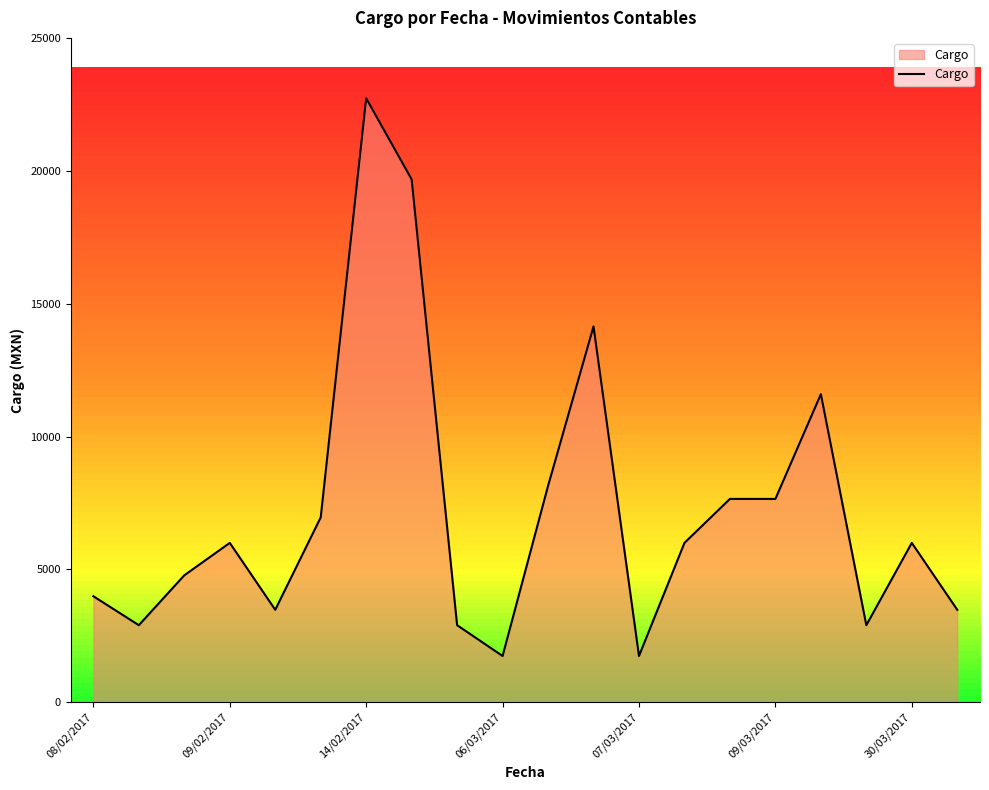

What is the greatest value displayed?

22744.8